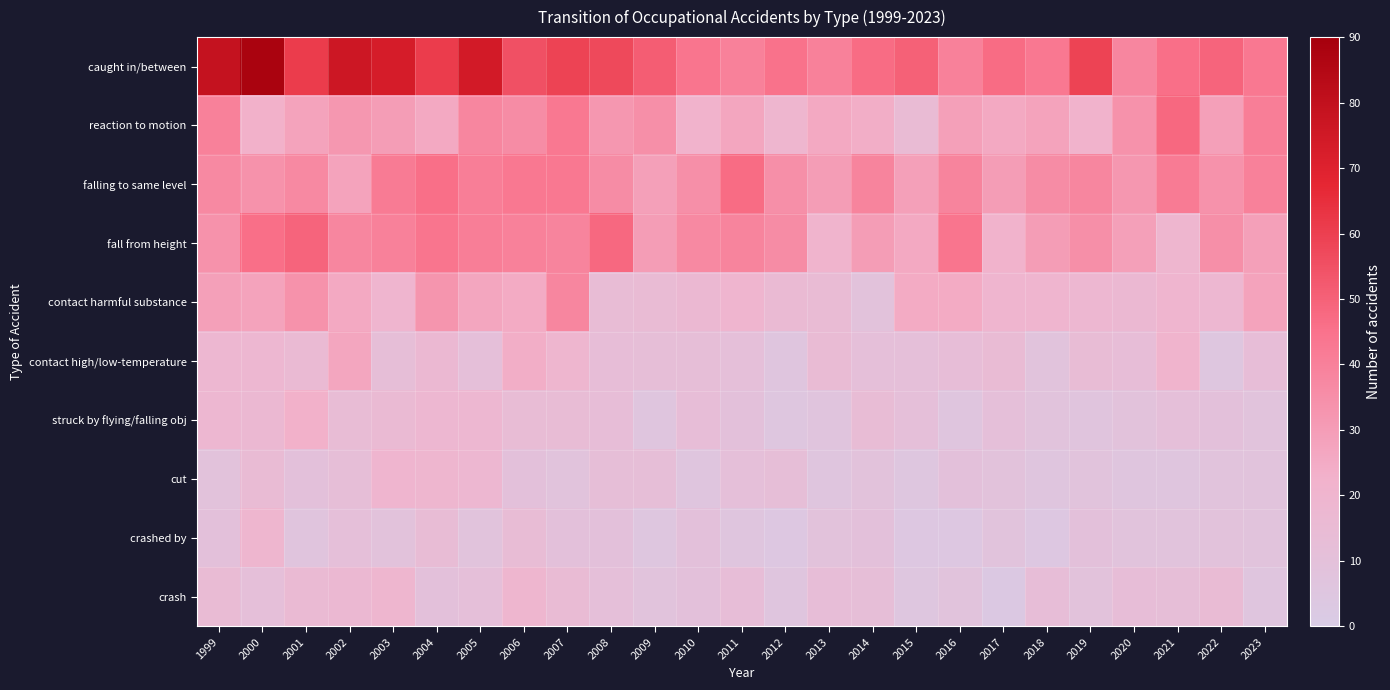

Rank the series at 2018 from lowest to highest value.

crashed by, cut, contact high/low-temperature, struck by flying/falling obj, crash, contact harmful substance, reaction to motion, fall from height, falling to same level, caught in/between